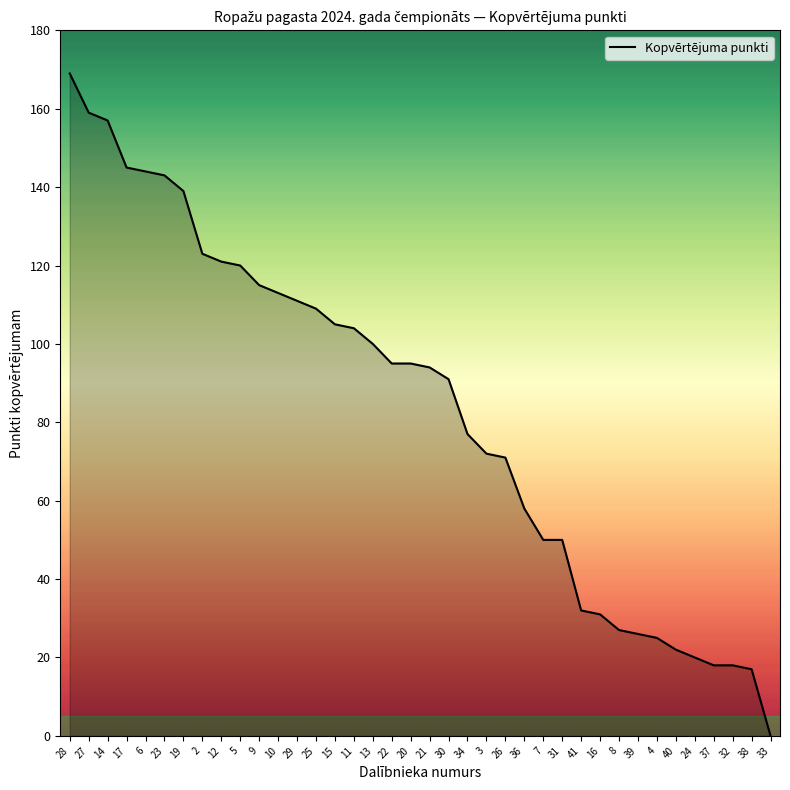

What is the sum of all values?

3166